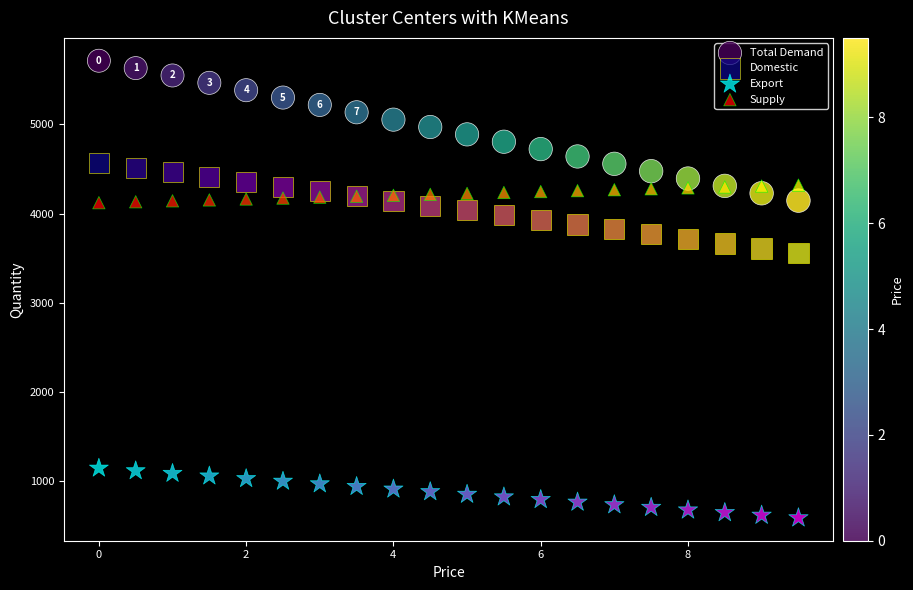

What are all the series names shown in the legend?

Total Demand, Domestic, Export, Supply